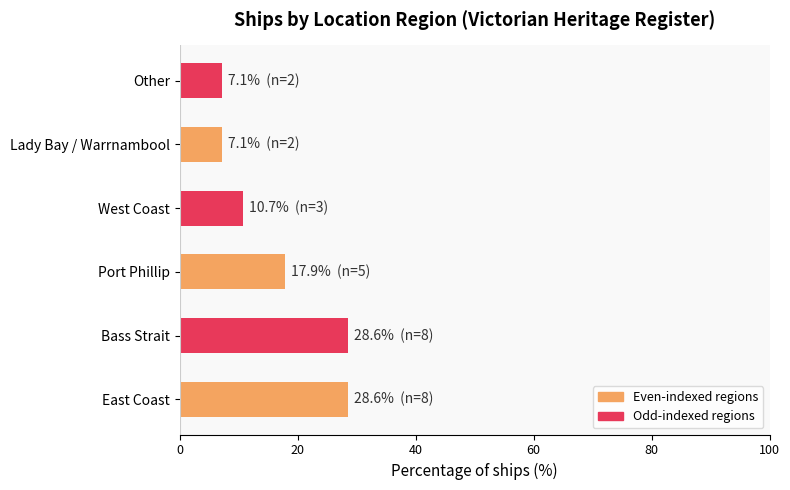

Where is the data nearest to the value 17?

Port Phillip